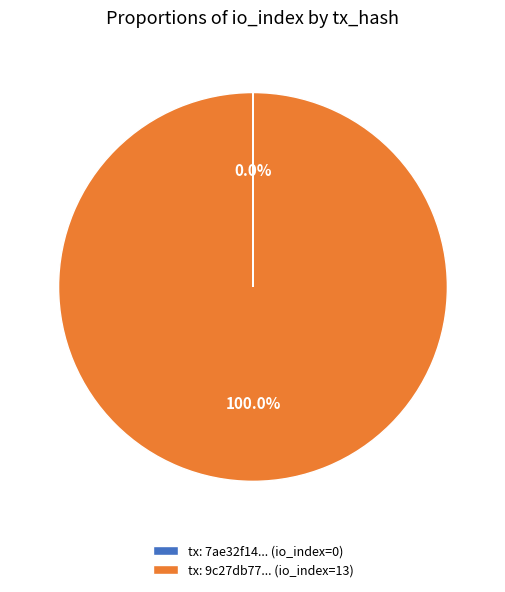

Is there any slice that represents more than half of the pie?

Yes